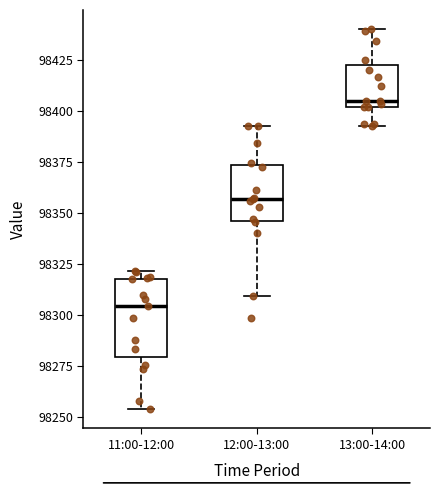

Comparing the boxes themselves (not the whiskers), which one is the tallest?

11:00-12:00